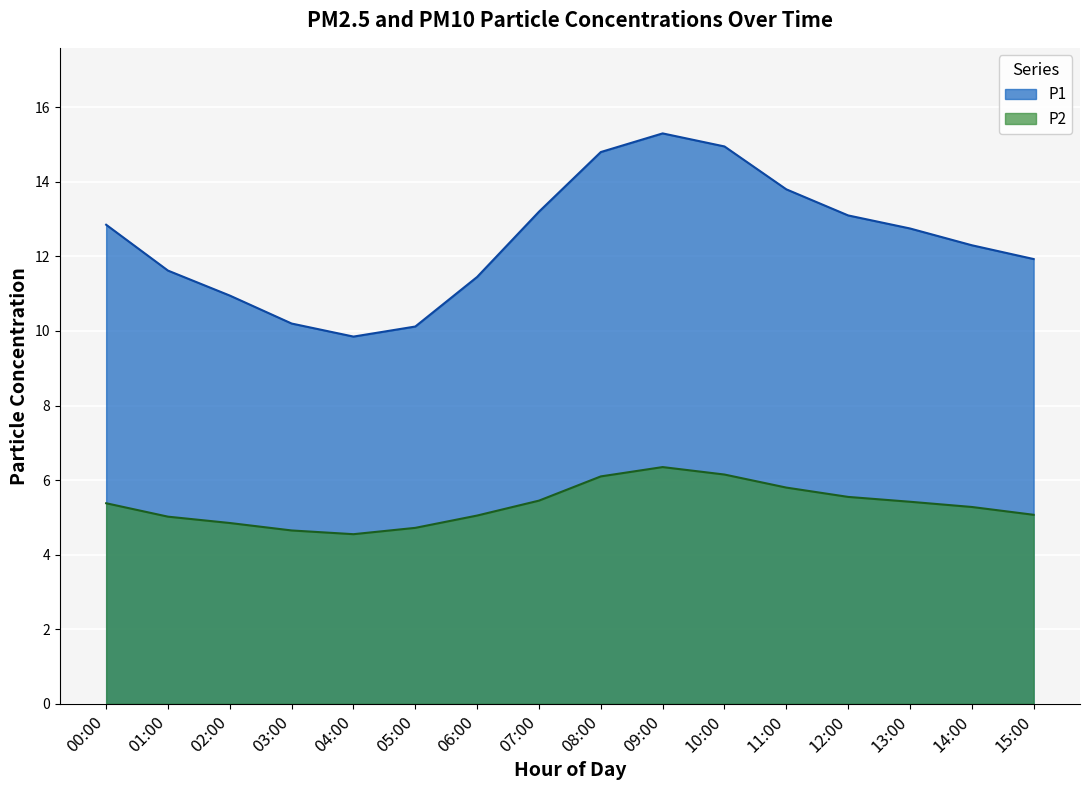

True or false: P1 and P2 cross at least once.

False